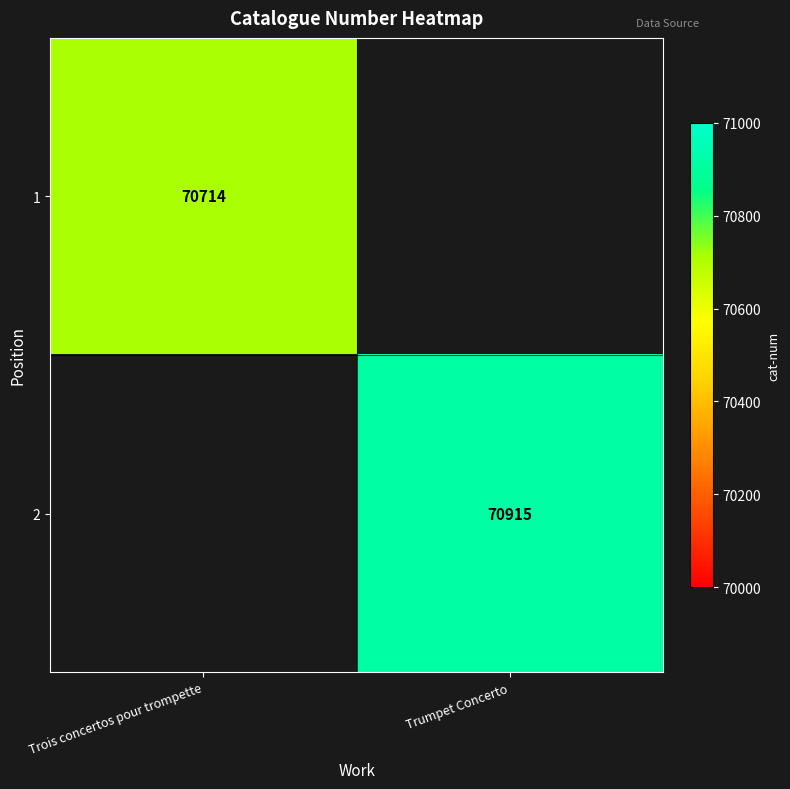

Is the value of 1 at Trois concertos pour trompette greater than the value of 2 at Trumpet Concerto?

No